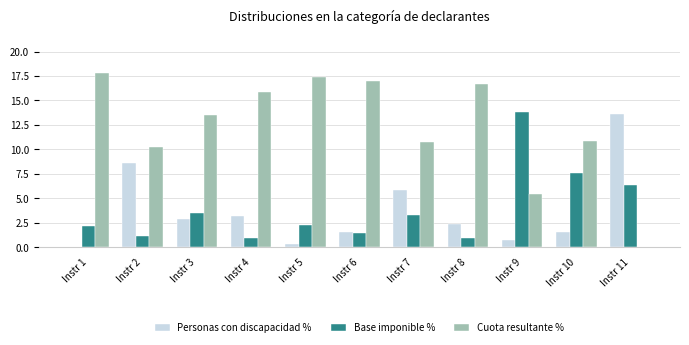

True or false: Personas con discapacidad % has a value of 2.3 at Instr 8.

True